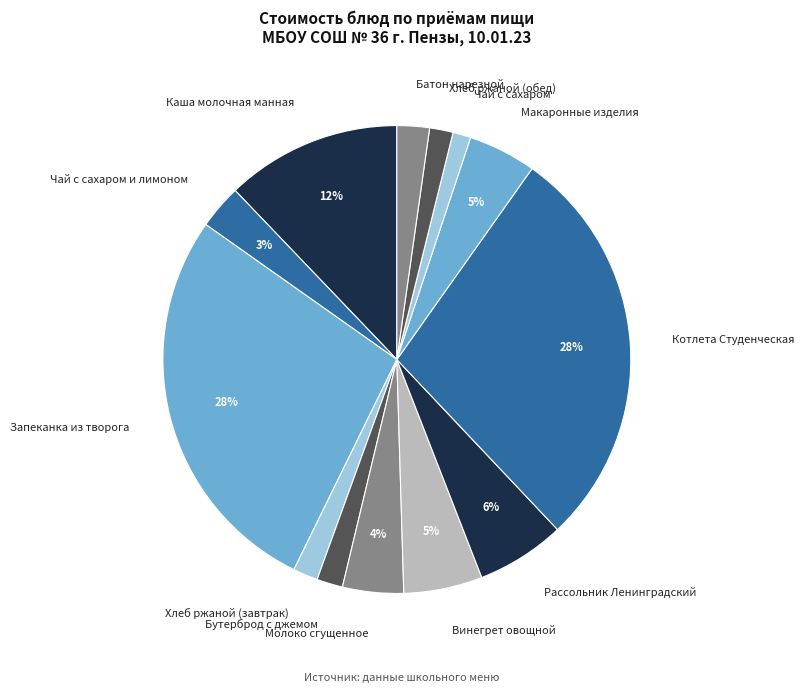

Does Хлеб ржаной (завтрак) account for over 50% of the chart?

No